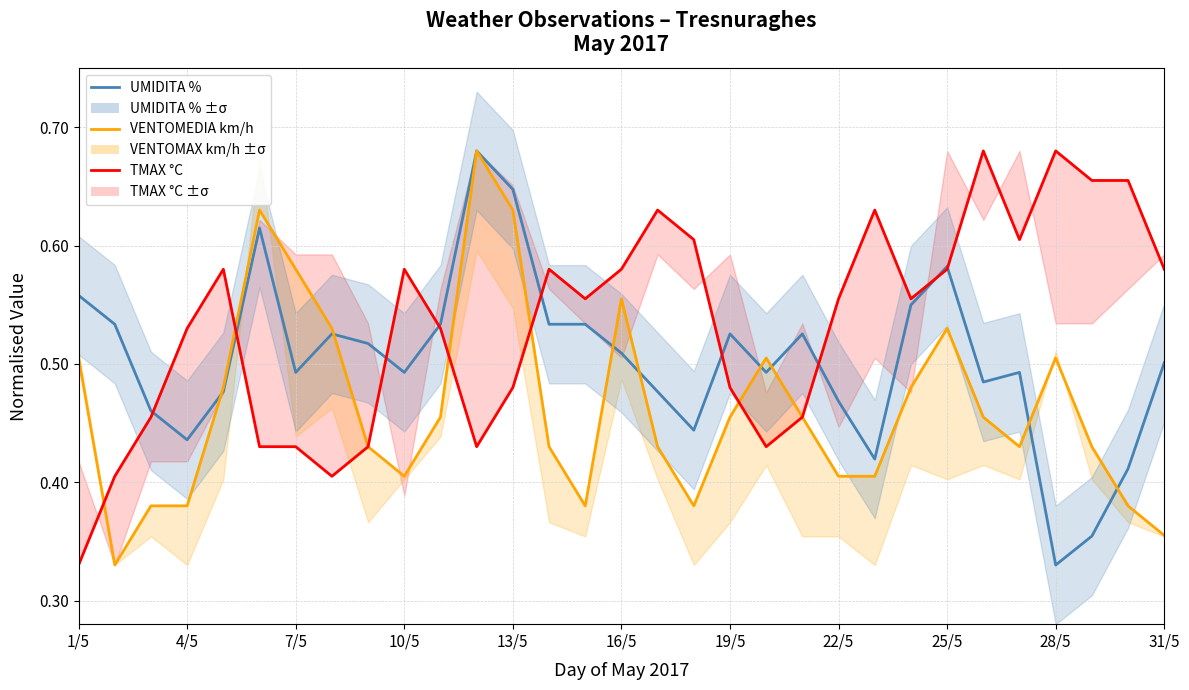

Which category has the lowest value in the UMIDITA % series?

28/5